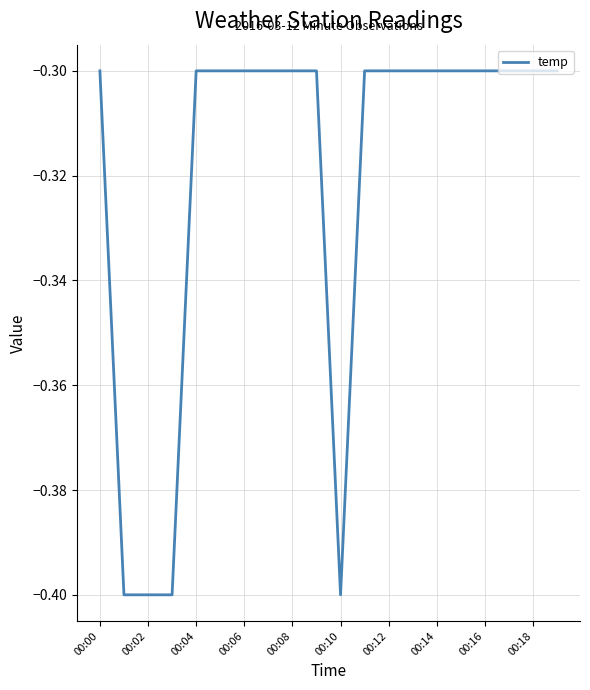

What is the maximum value shown in the chart?

-0.3